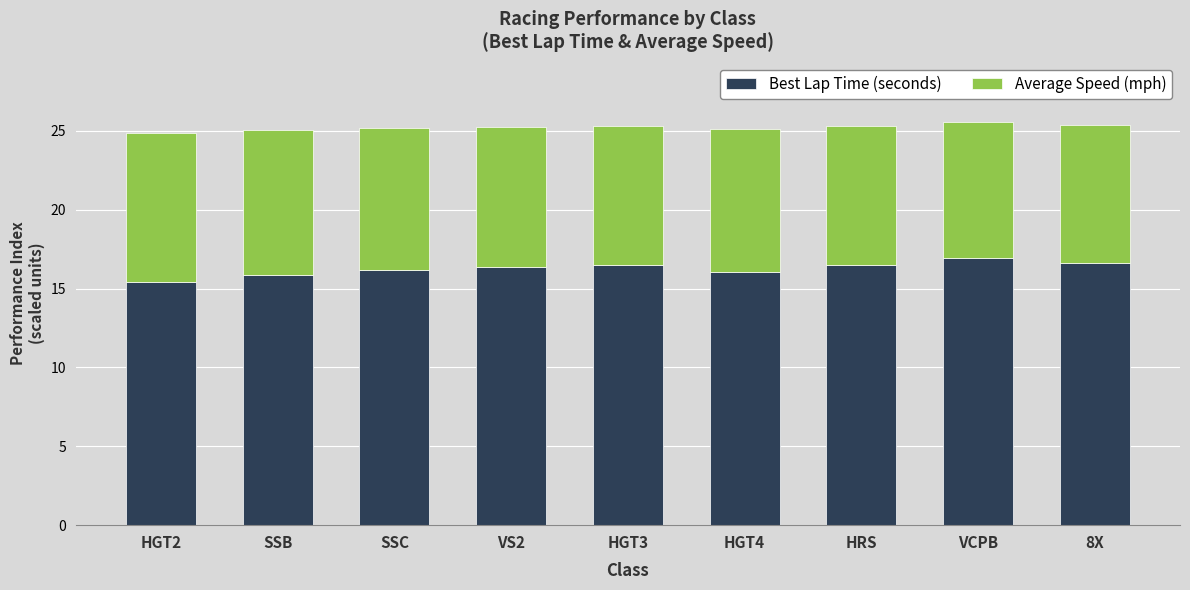

Read the Best Lap Time (seconds) value at HRS.

16.5